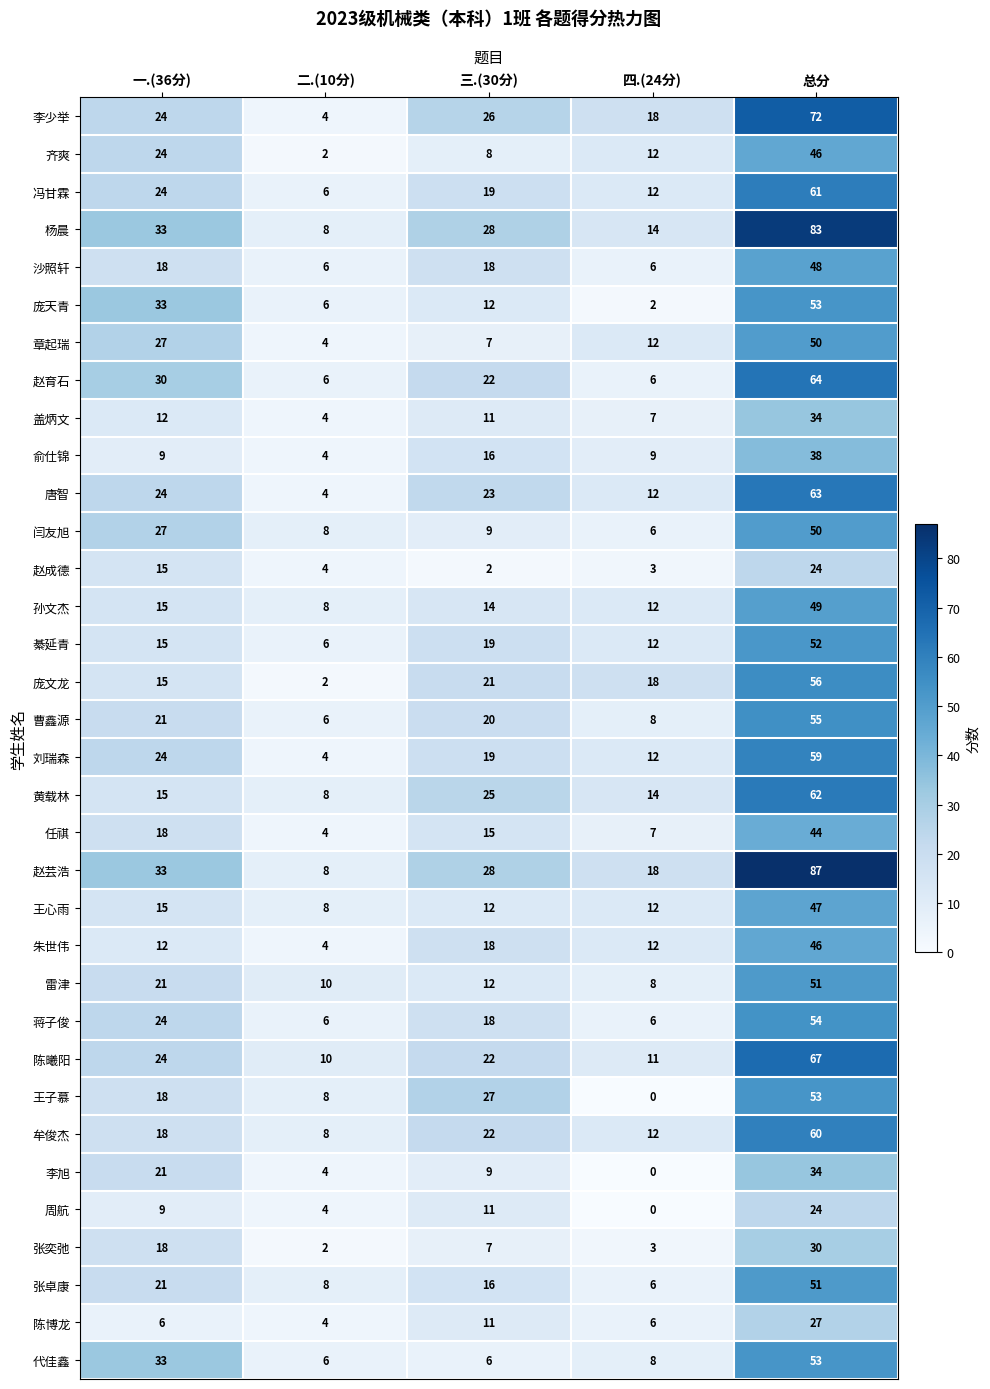

Where is 蒋子俊 nearest to the value 30?

一.(36分)